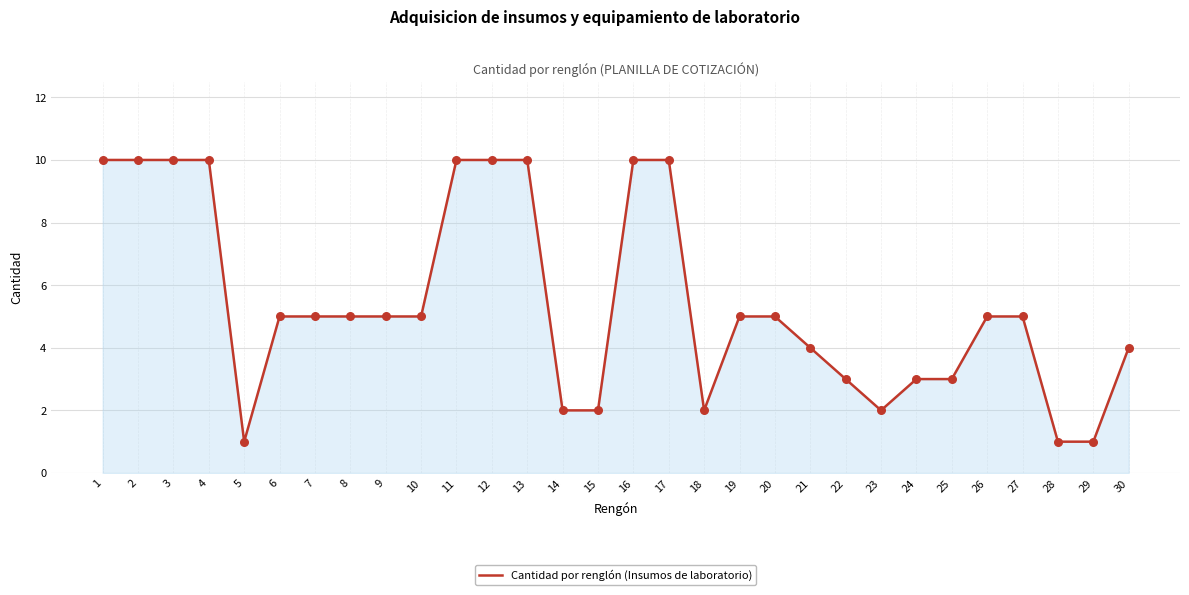

What is the change in value from 1 to 24?

-7